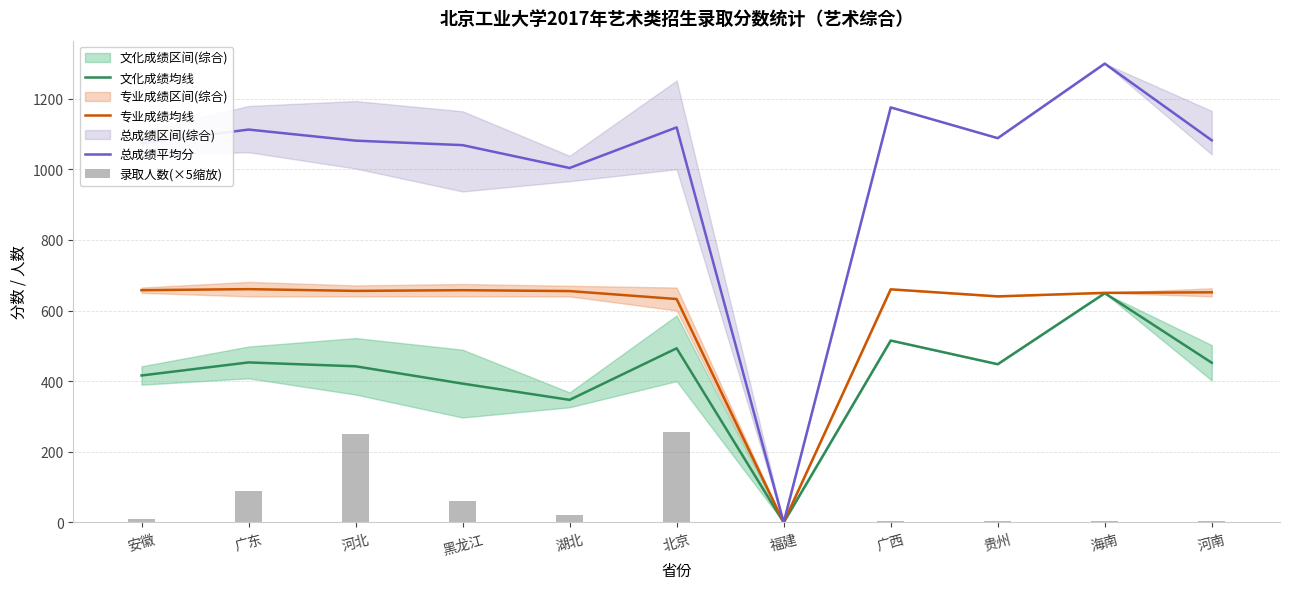

List the series in order of their overall mean, highest first.

总成绩平均分, 专业成绩均线, 文化成绩均线, 录取人数(×5缩放)